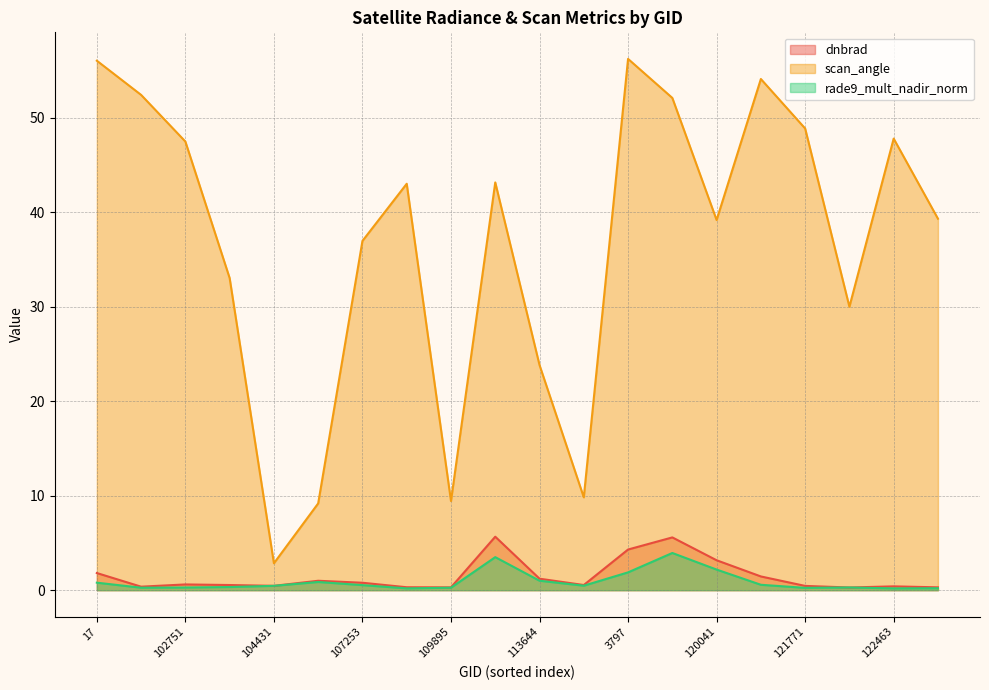

Between 107081 and 17, which is larger?

17